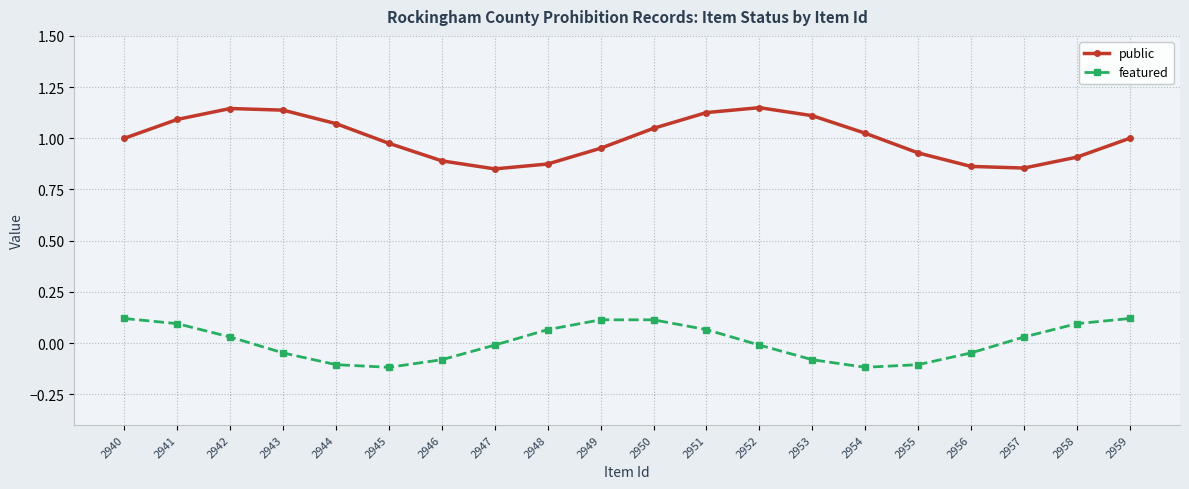

In public, how many points are lower than both neighbors (excluding endpoints)?

2